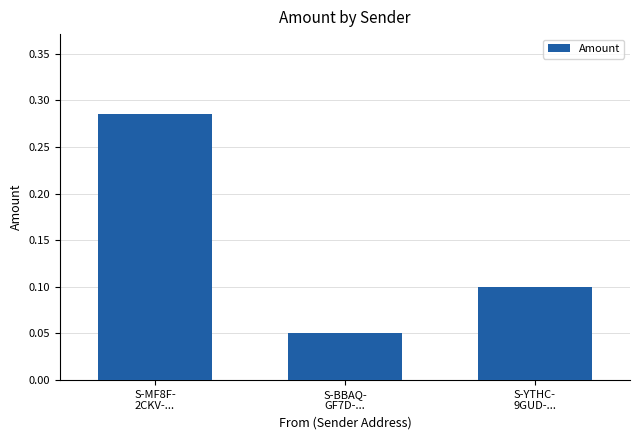

What is the sum of all values?

0.4